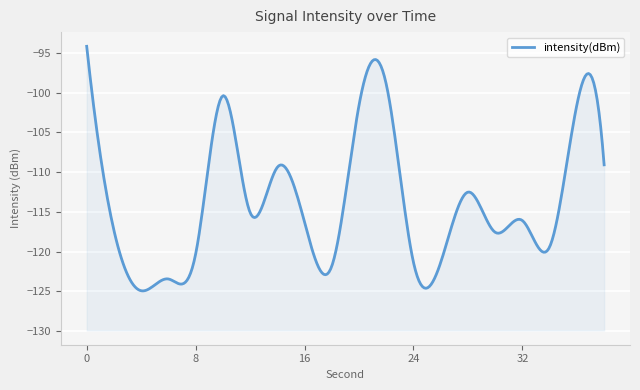

Rank the categories by value from highest to lowest.

0, 22, 10, 36, 20, 38, 14, 28, 12, 32, 16, 2, 30, 34, 8, 26, 24, 18, 6, 4